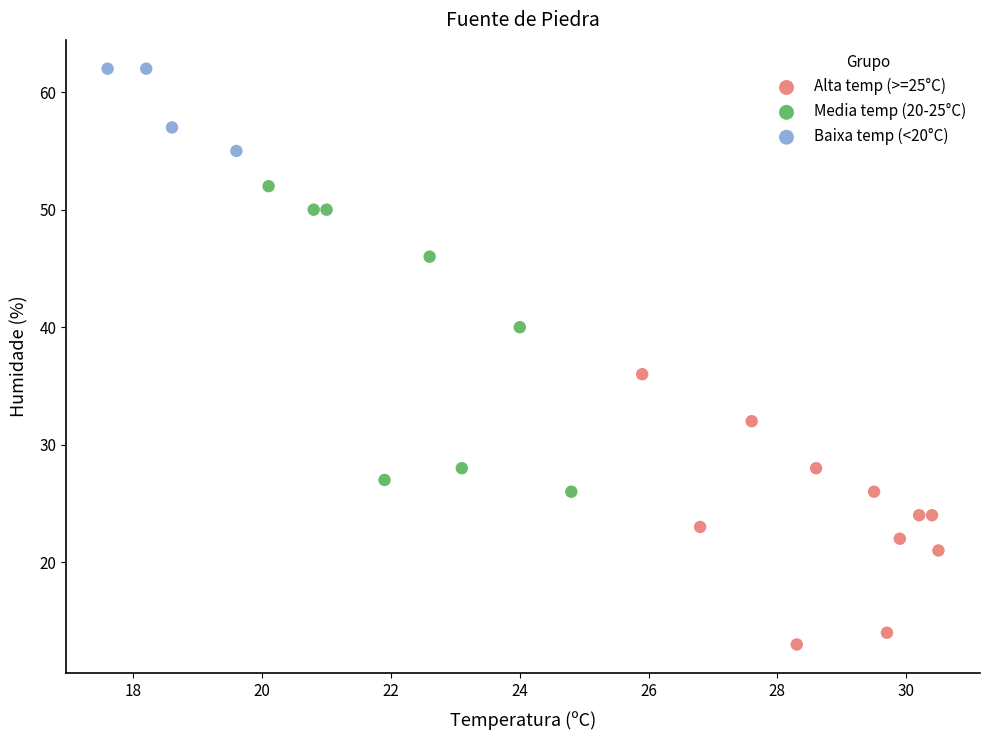

Which series reaches the minimum Y coordinate?

Alta temp (>=25°C)